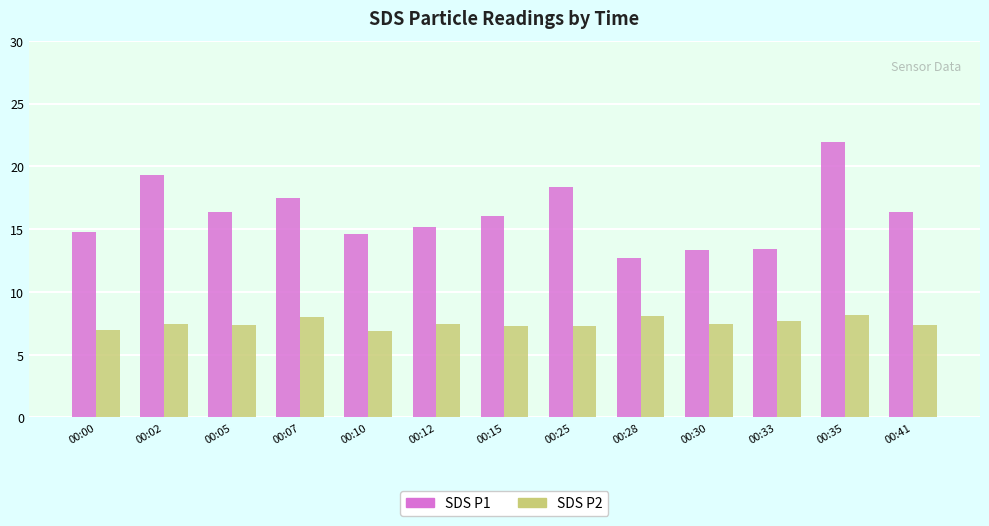

What is the total value across all series at 00:02?

26.8